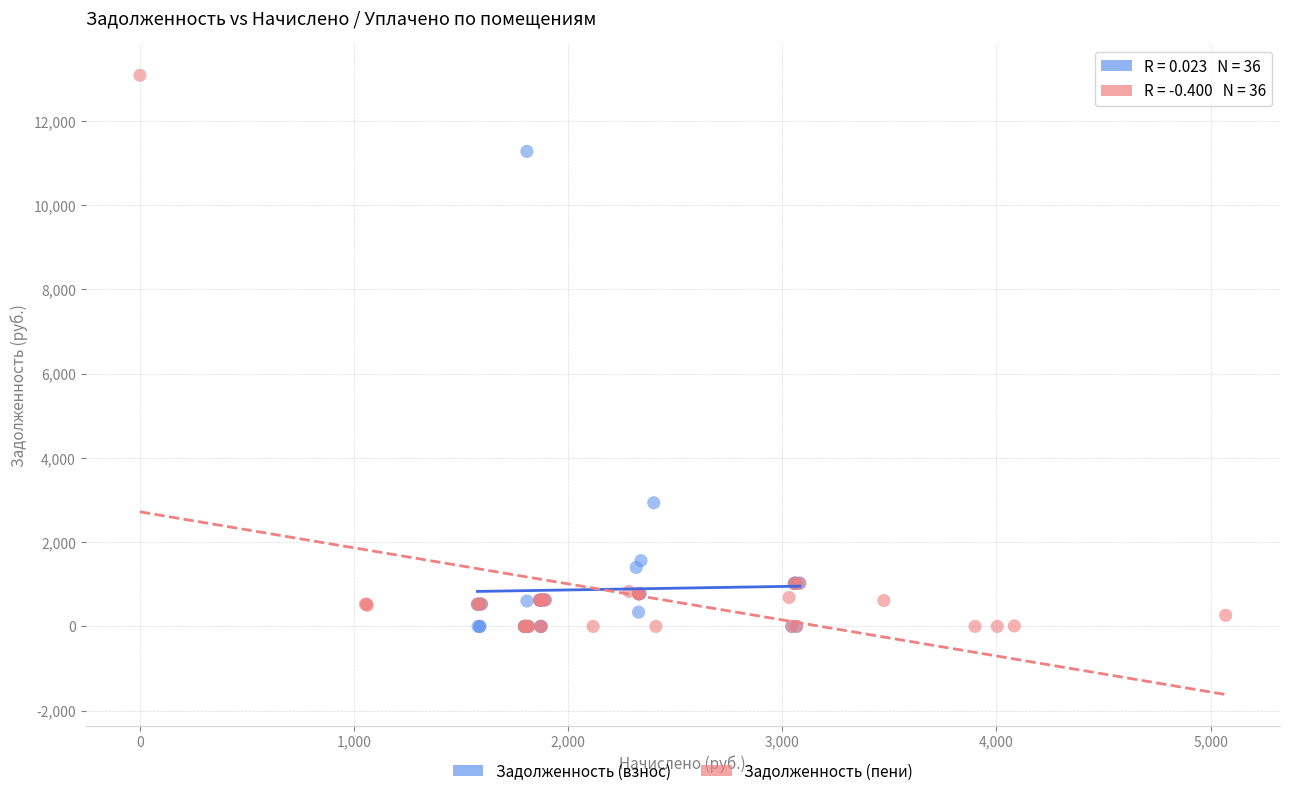

What are all the series names shown in the legend?

Задолженность (взнос), Задолженность (пени)